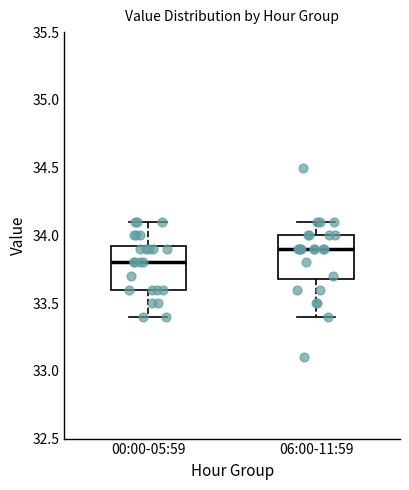

Where does the upper whisker of the box for 00:00-05:59 end on the y-axis? The values are not printed on the chart, so give them approximately, as read against the axis.

34.10